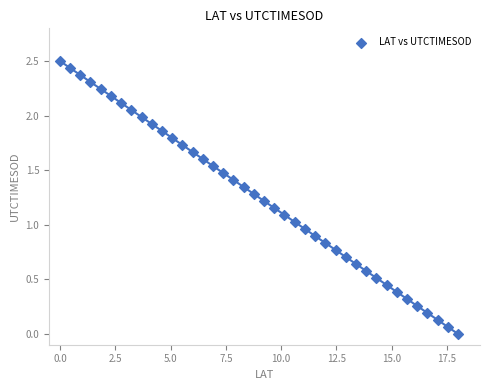

What is the range of Y values (max minus min)?

2.5